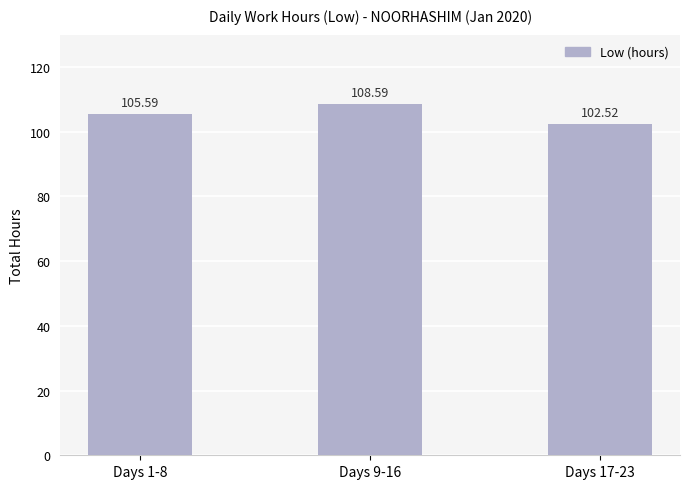

Reading left to right, transcribe all the data shown in this chart.

105.6	108.6	102.5